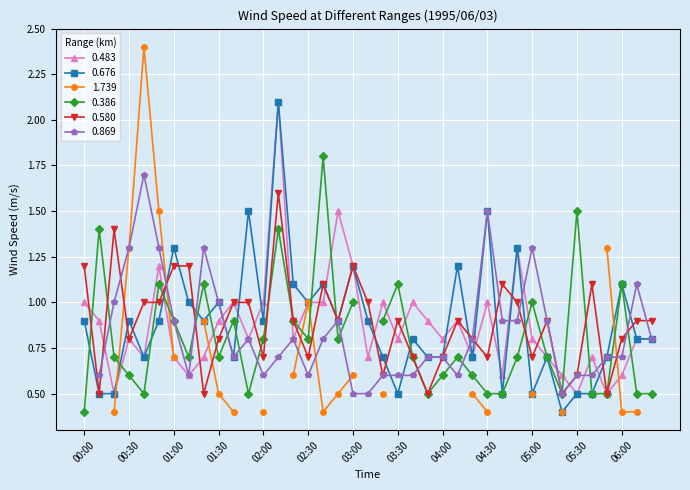

What is the sum of the 0.676 values at 00:40 and 05:00?

1.2